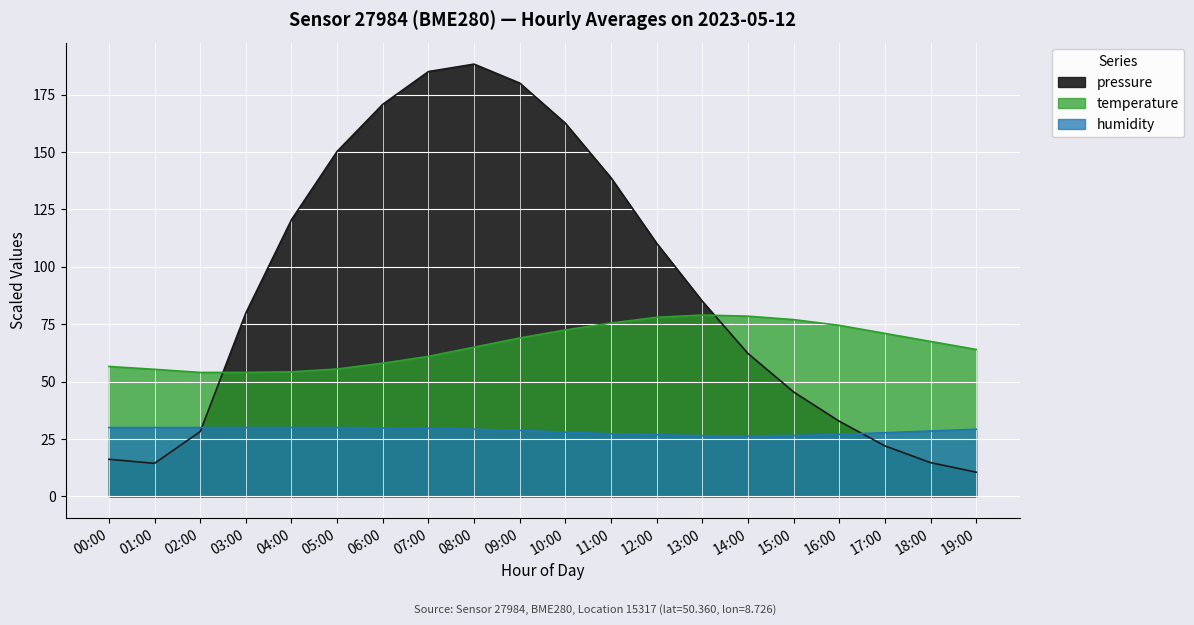

What is the difference between the highest and lowest values at 11:00?

111.5